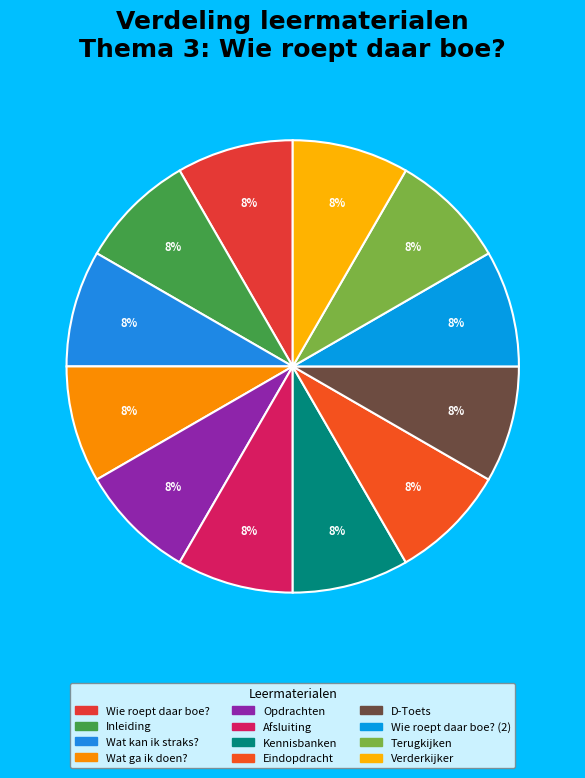

Is there any slice that represents more than half of the pie?

No